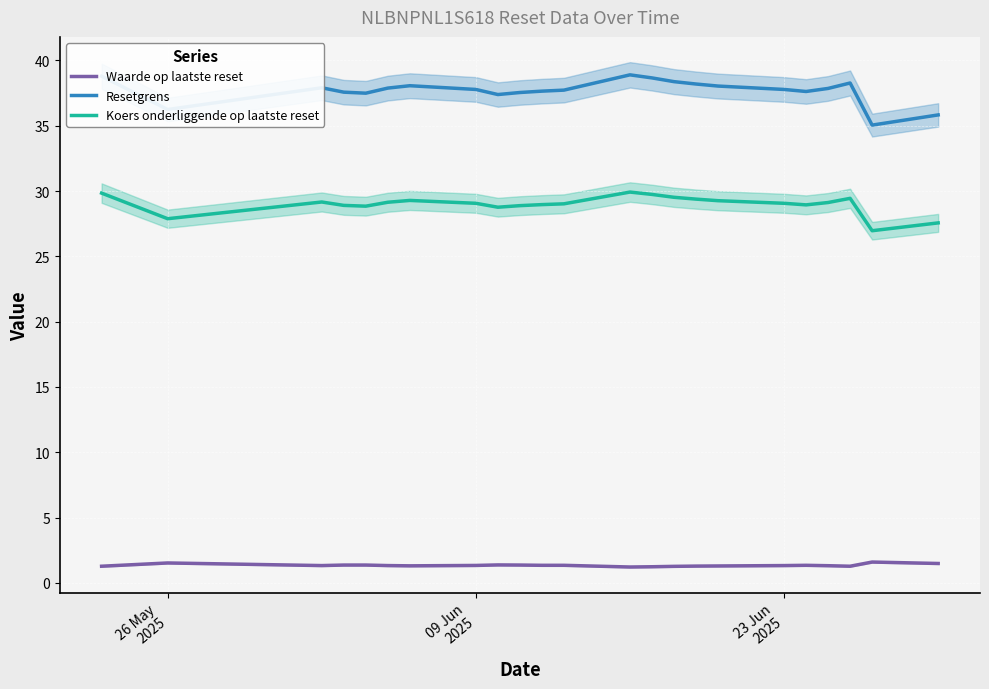

In Waarde op laatste reset, how many points are higher than both neighbors (excluding endpoints)?

4